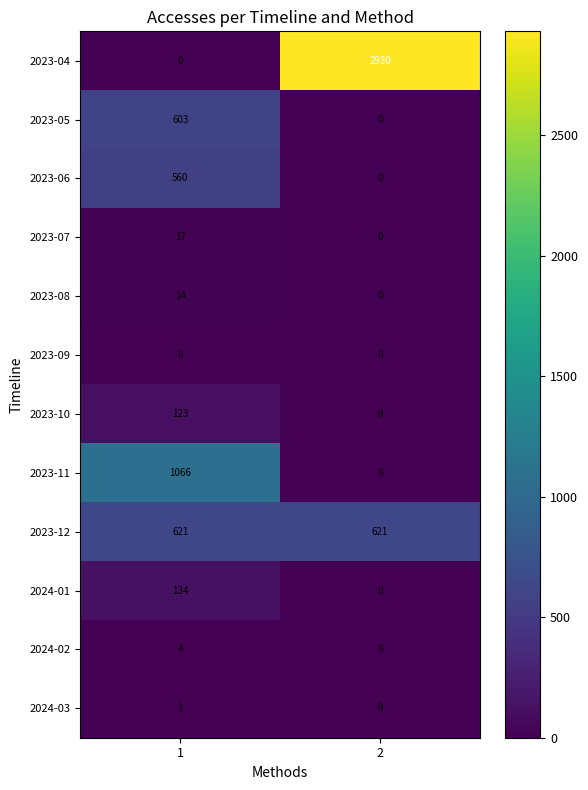

Which series changed the most between 1 and 2?

2023-04